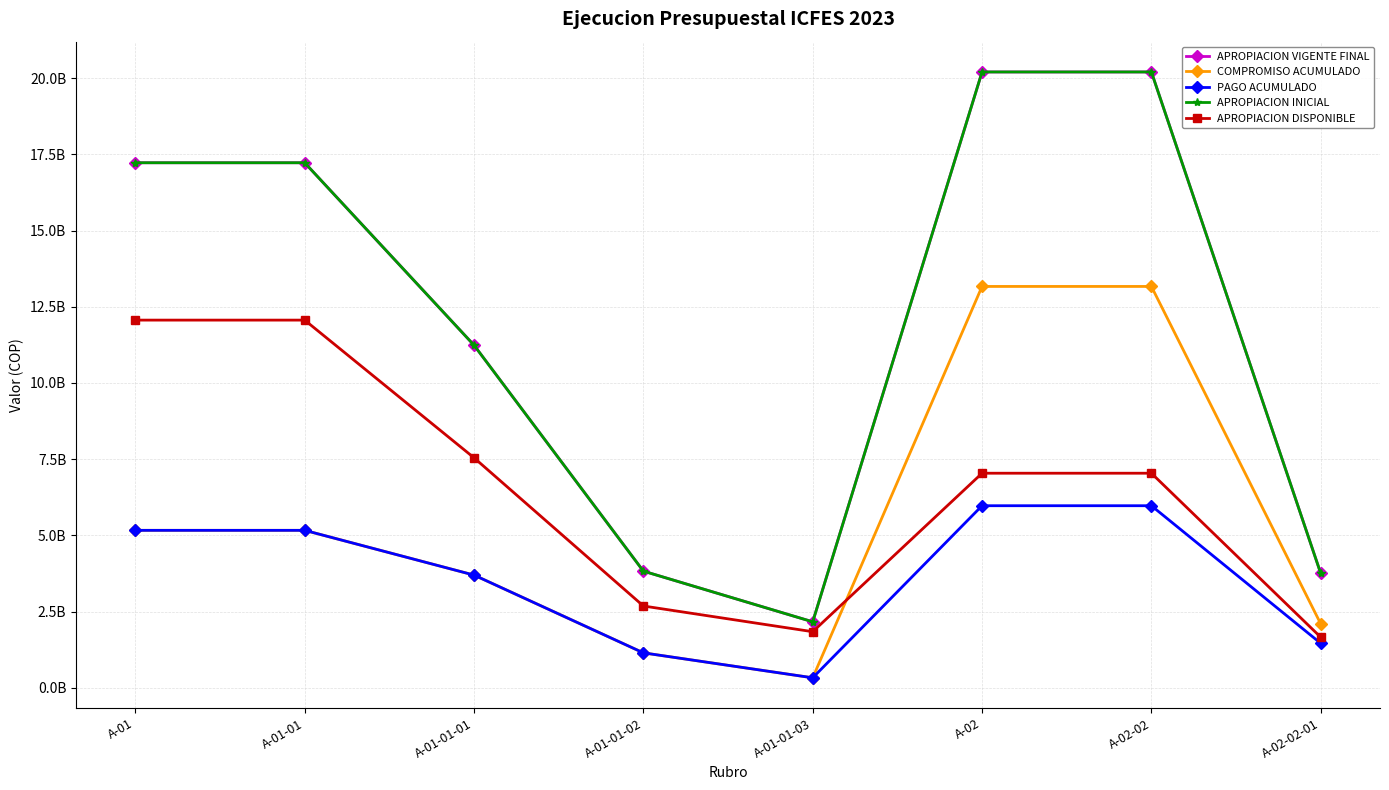

Between A-02-02-01 and A-02-02, which is larger?

A-02-02